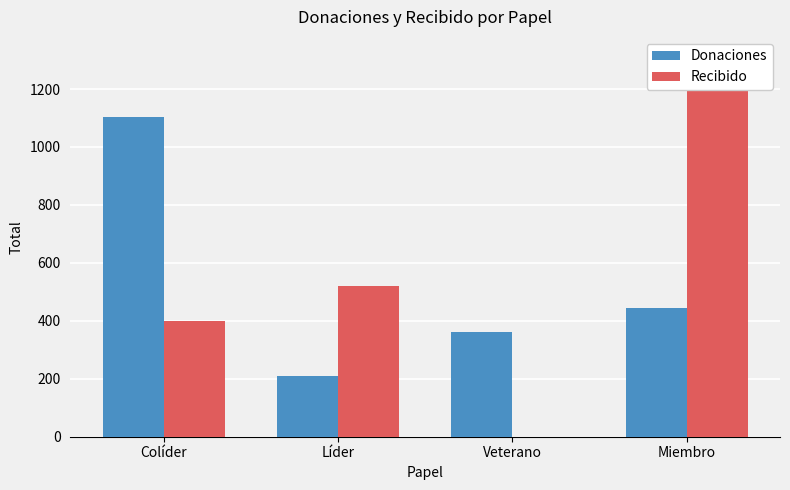

How many bars are there in each group?

2